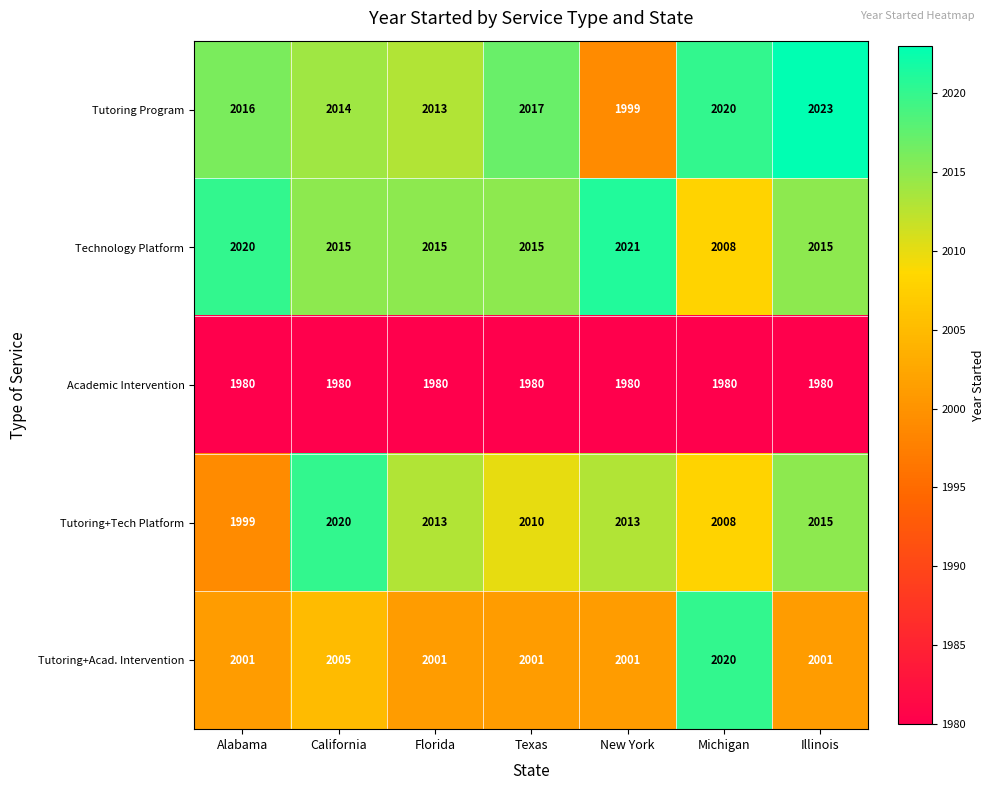

What is the difference between the maximum and minimum values in the Tutoring+Acad. Intervention series?

19